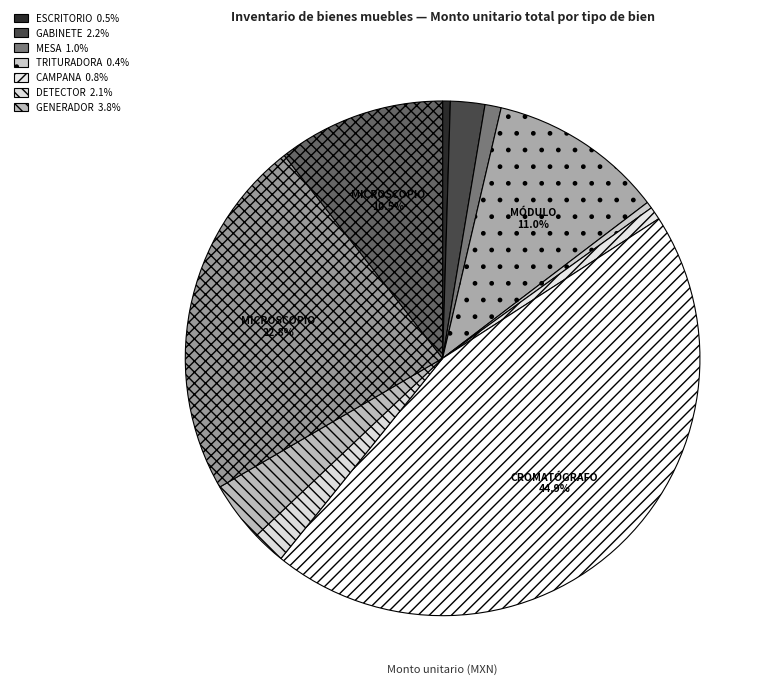

How many slices are in this pie chart?

11